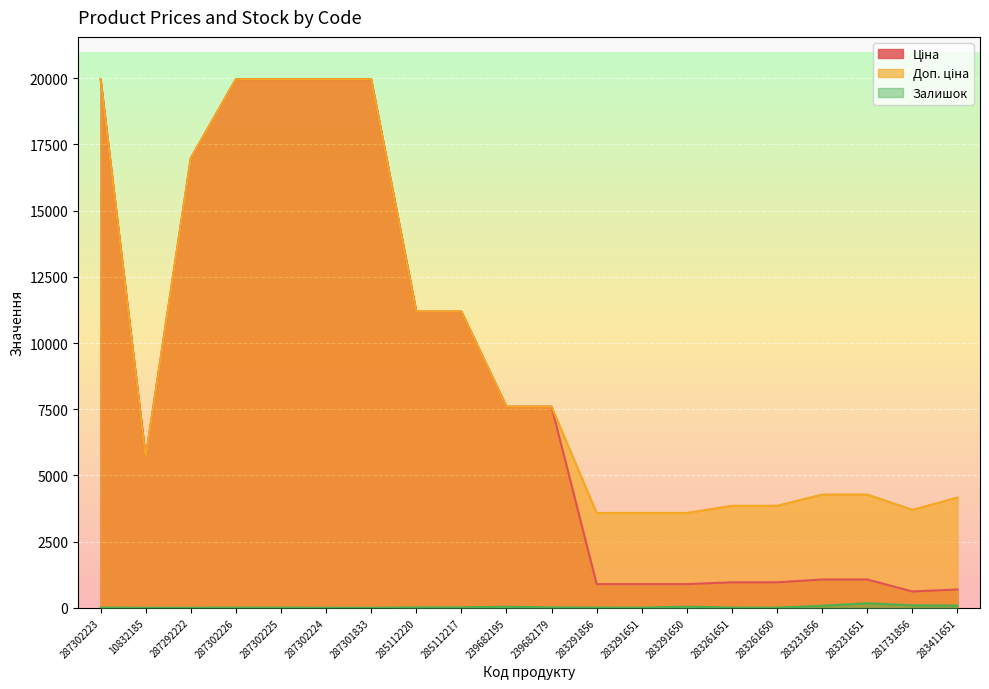

What value does the Залишок series have at 281731856?

94.0